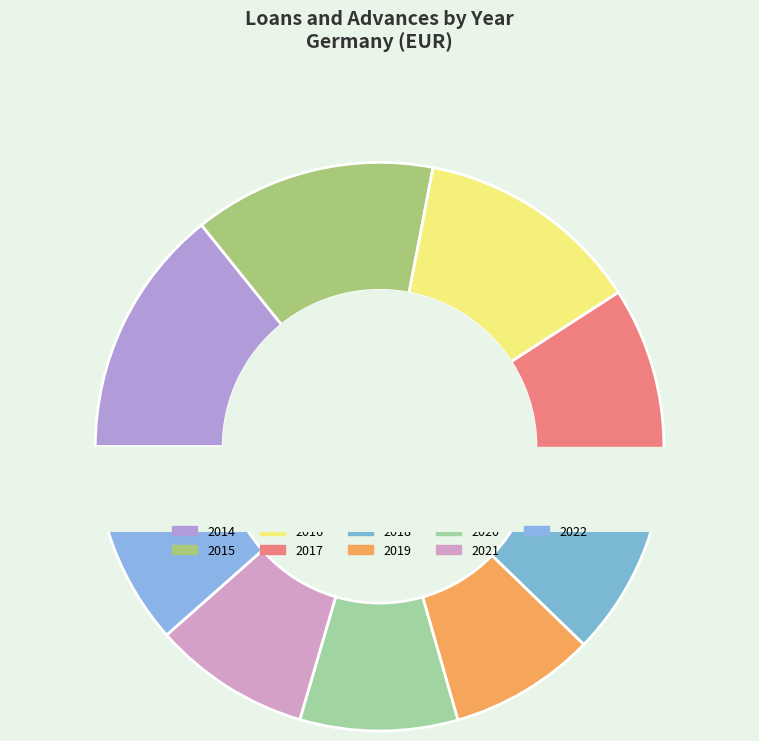

What percentage is the 2021 slice, to the nearest percent?

9%